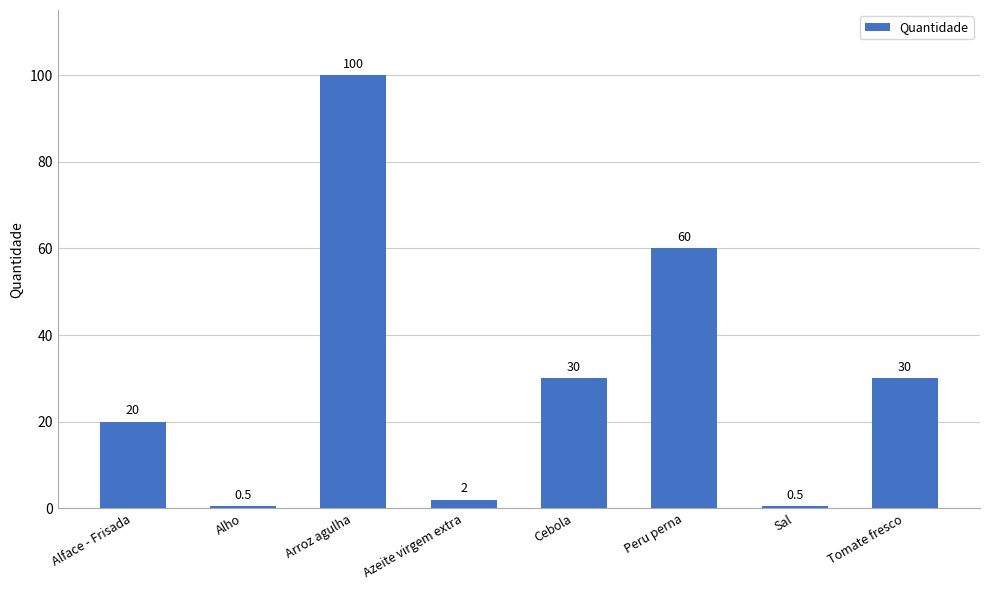

How many data points are less than 30?

4